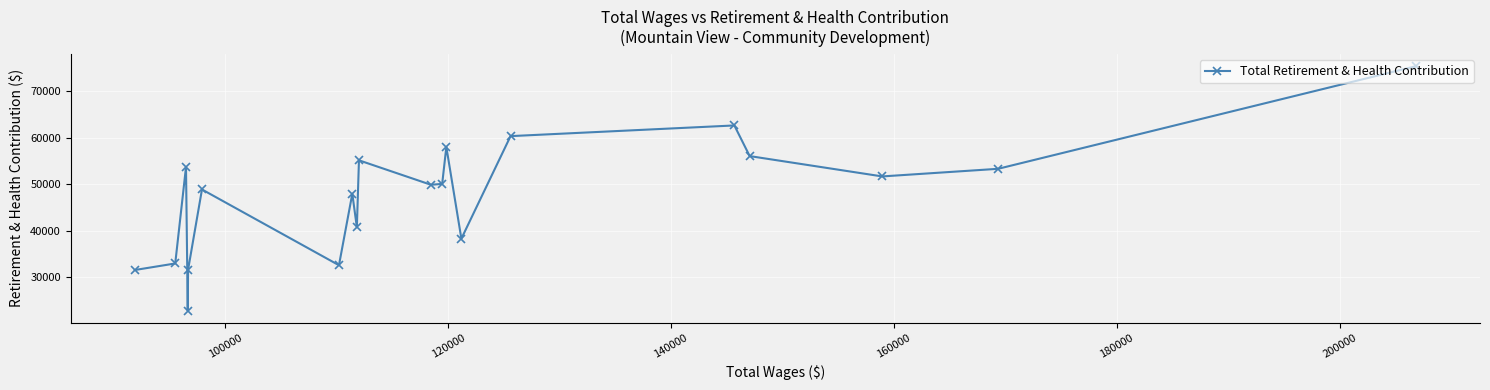

What is the average value?

47690